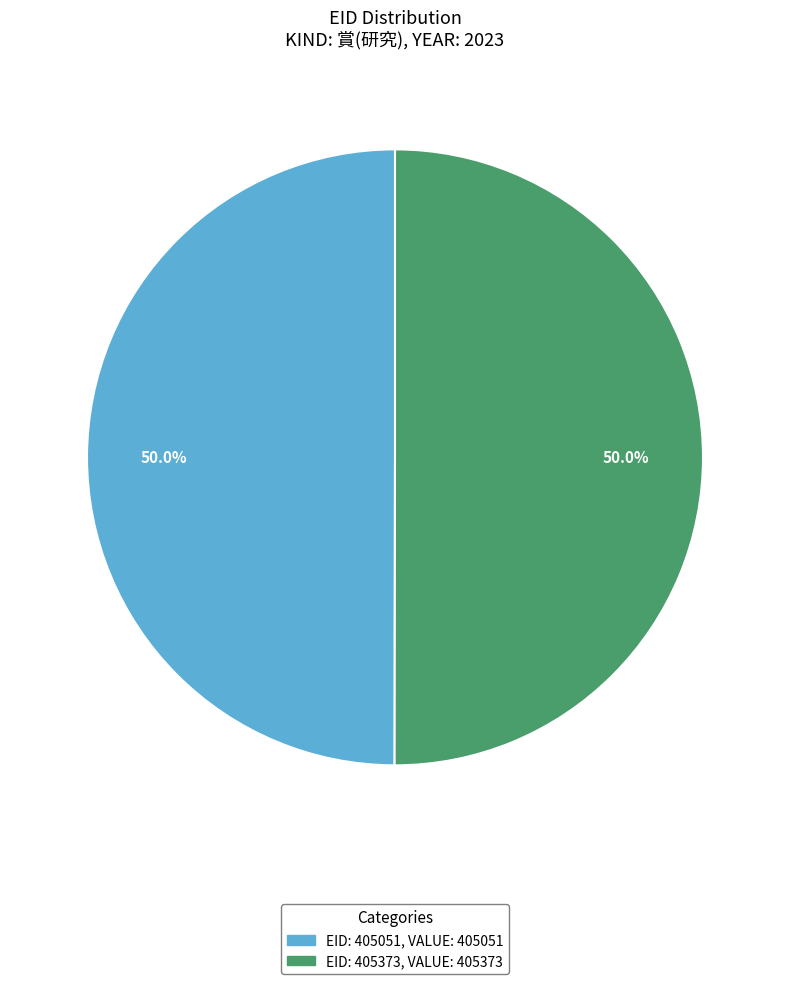

Count the number of slices in the pie.

2